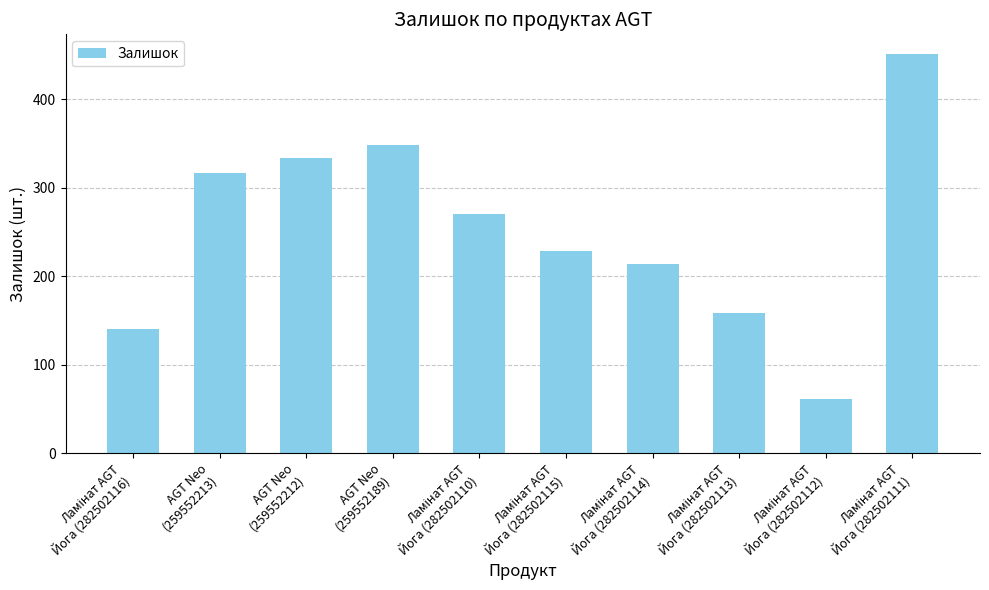

What is the value of the 7th bar from the left?

214